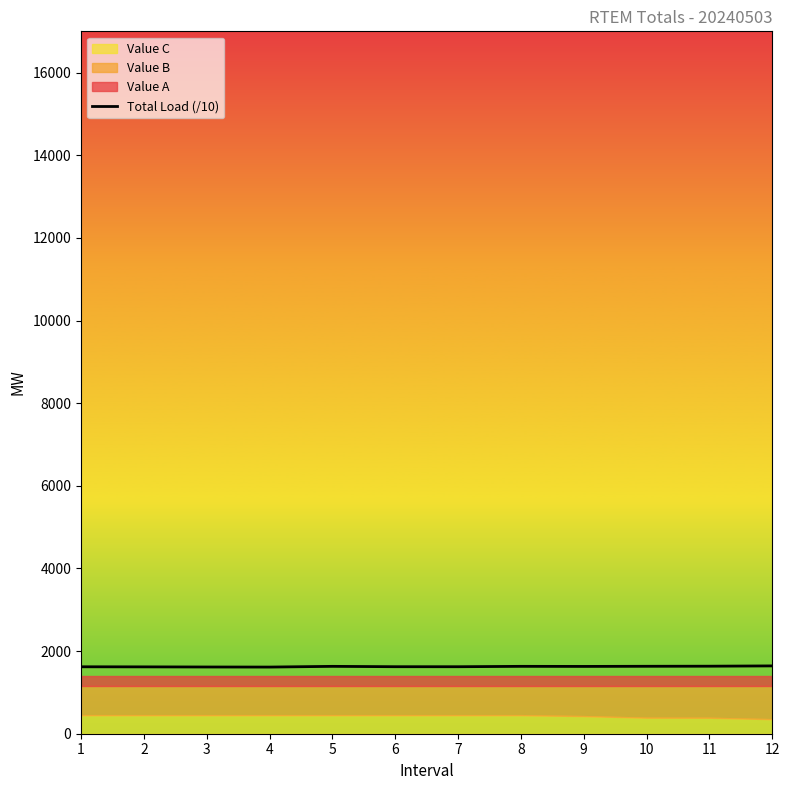

True or false: there are more than 2 points higher than both neighbors.

False